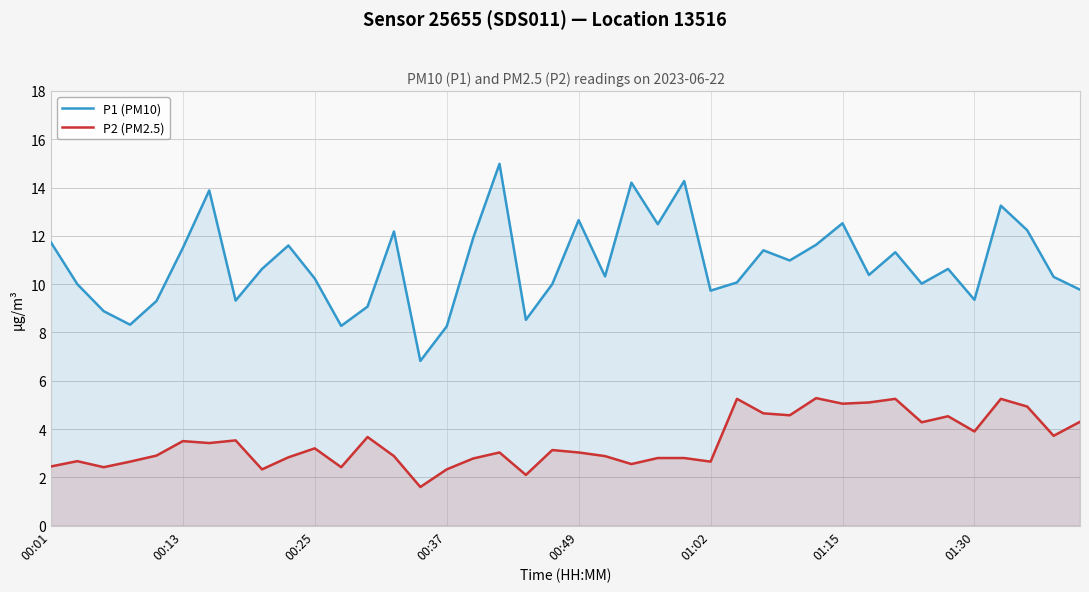

Rank the series by their maximum value, from lowest to highest.

P2 (PM2.5), P1 (PM10)